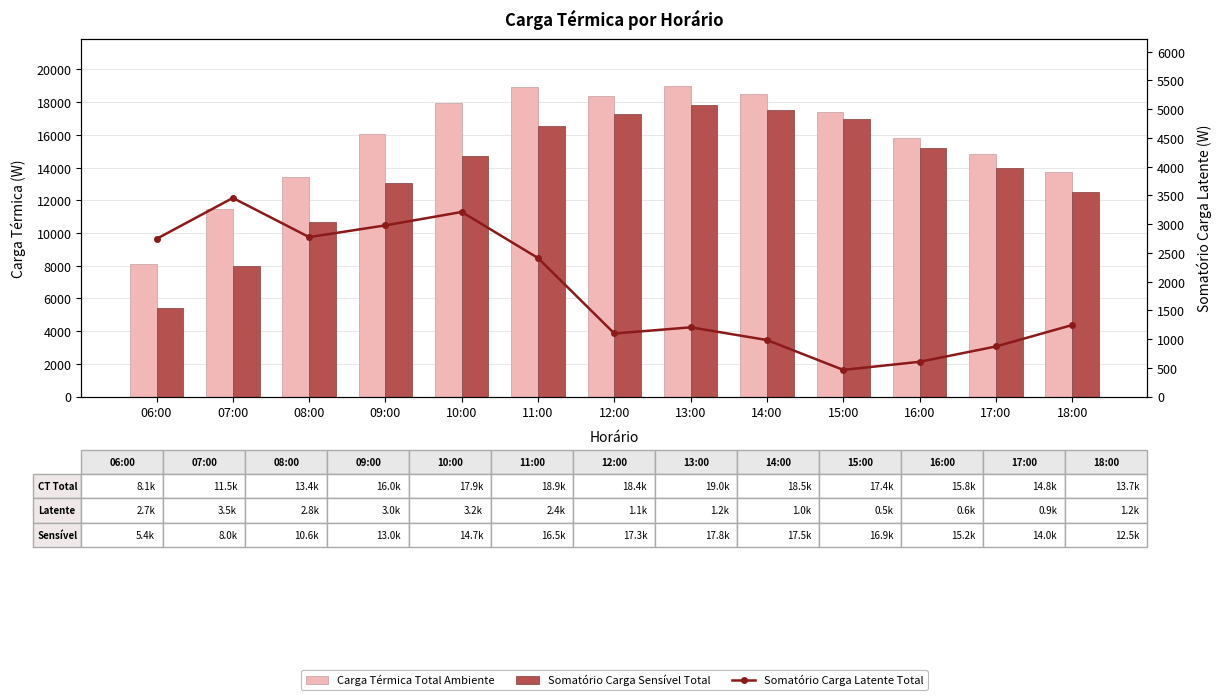

Which series has the widest spread of values?

Somatório Carga Sensível Total